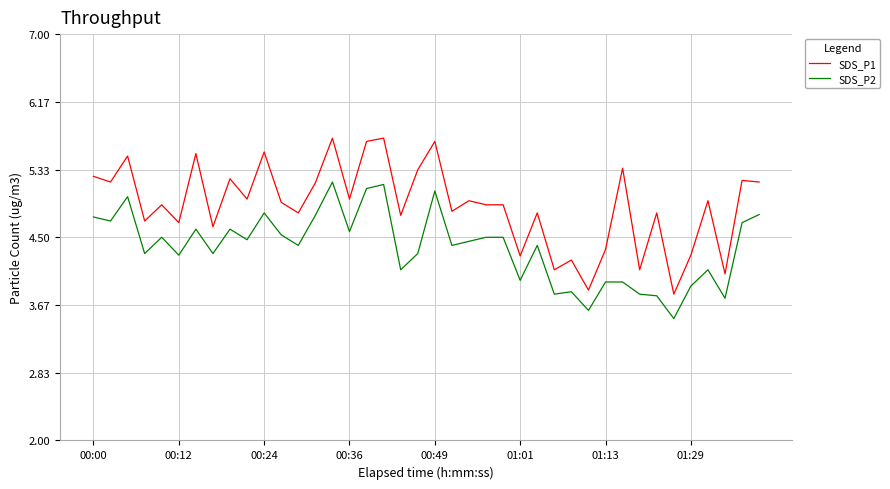

List the series in order of their overall mean, lowest first.

SDS_P2, SDS_P1